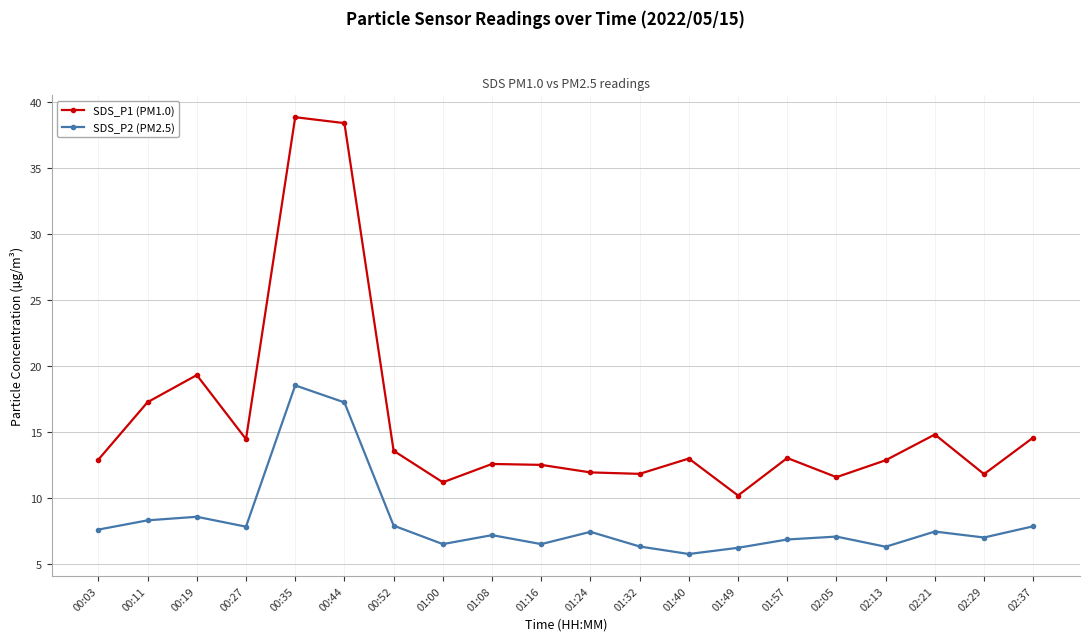

What is the maximum value shown in the chart?

38.8